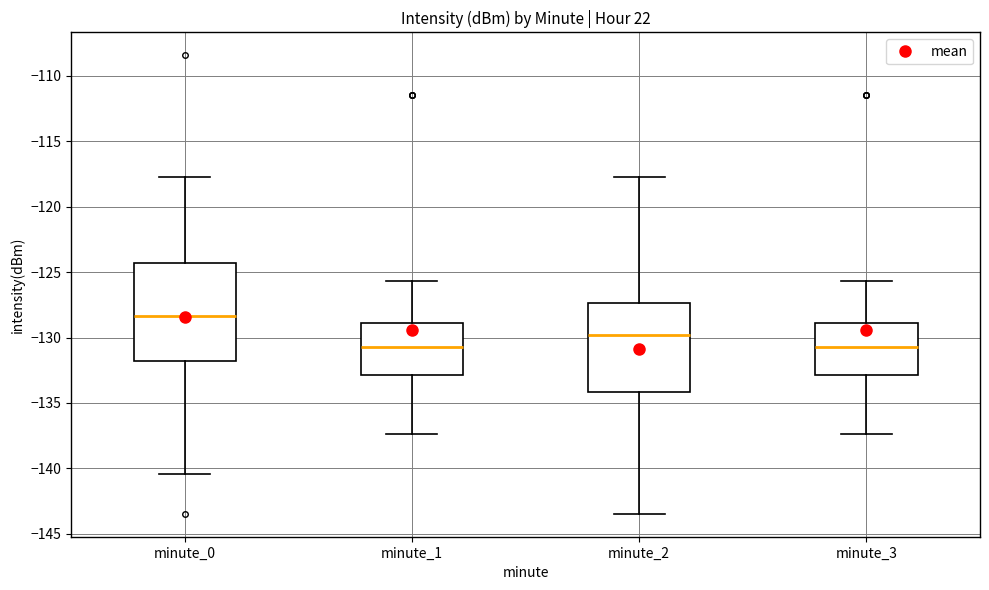

Reading left to right, read every box against the y-axis: the position of its median line, the range the box covers, and the ends of its whiskers. The values are not printed on the chart, so give them approximately, as read against the axis.

minute_0: median -128.5, box -132.0 to -124.5, whiskers -140.5 to -117.5
minute_1: median -130.5, box -133.0 to -129.0, whiskers -137.5 to -125.5
minute_2: median -130.0, box -134.0 to -127.5, whiskers -143.5 to -117.5
minute_3: median -130.5, box -133.0 to -129.0, whiskers -137.5 to -125.5